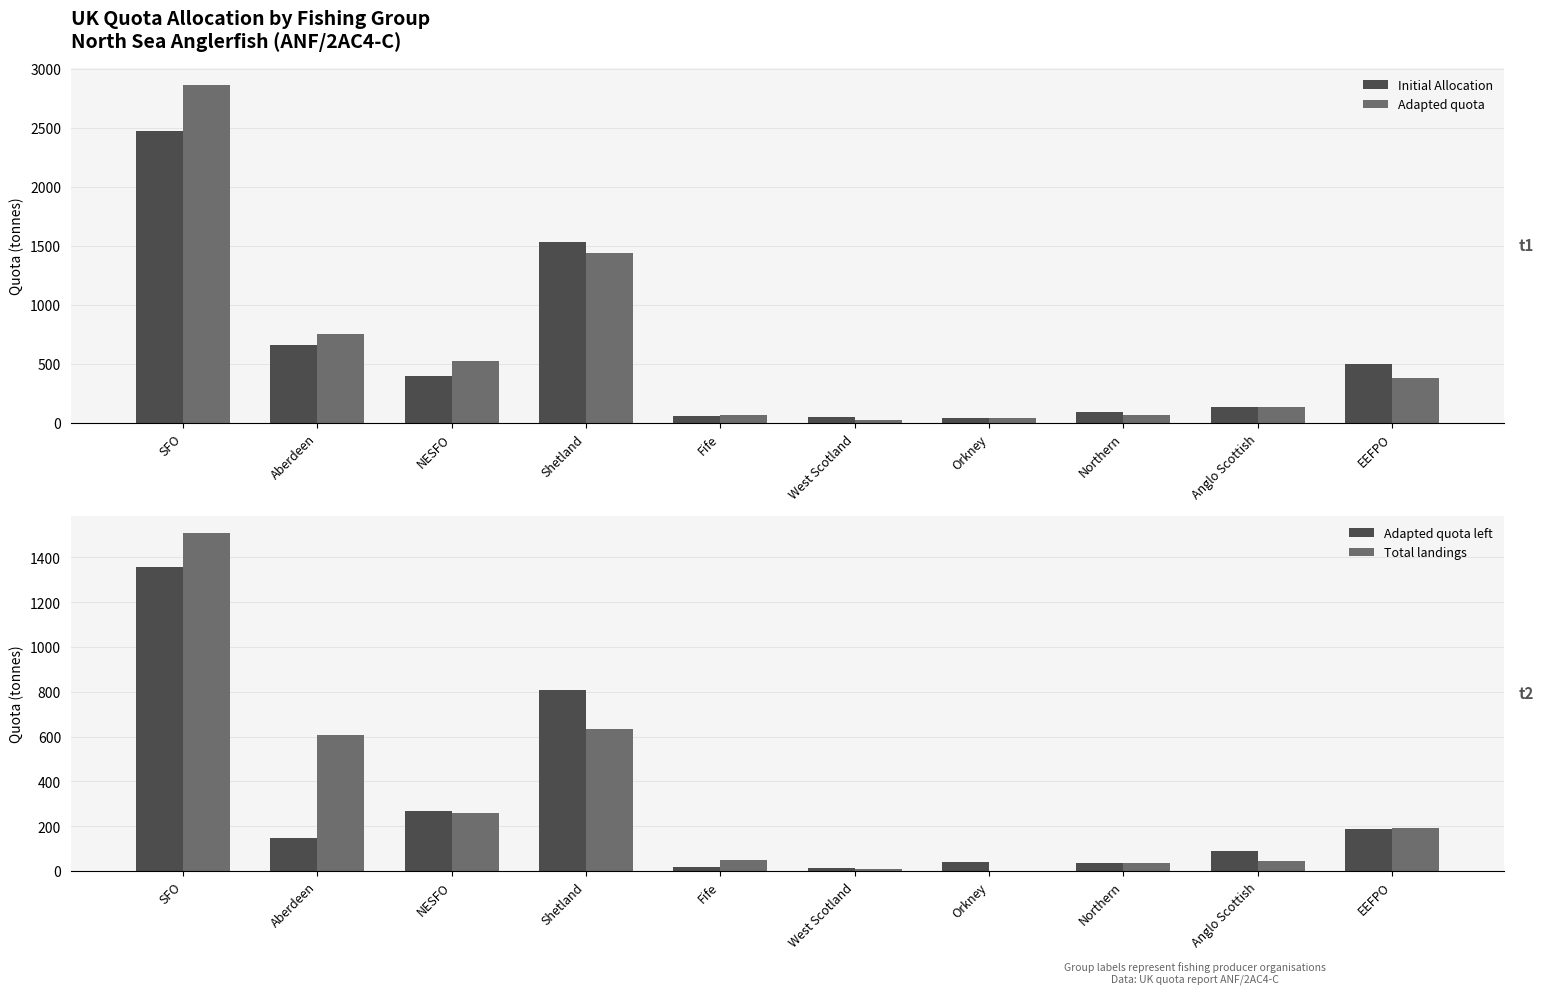

List the labels in order of Adapted quota value, smallest first.

West Scotland, Orkney, Fife, Northern, Anglo Scottish, EEFPO, NESFO, Aberdeen, Shetland, SFO